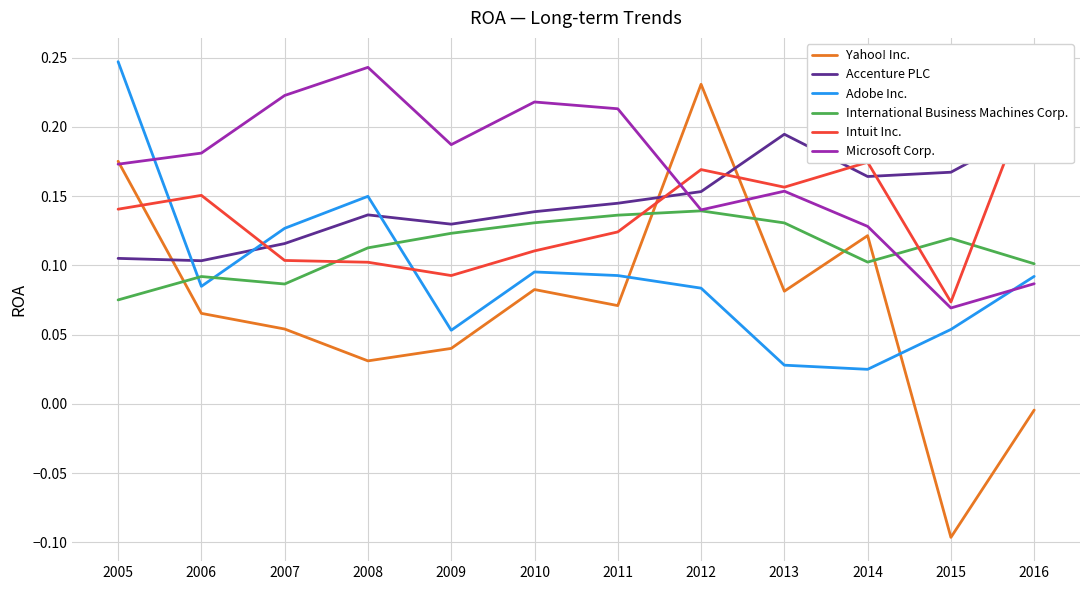

Which label corresponds to the largest value in the chart?

2005